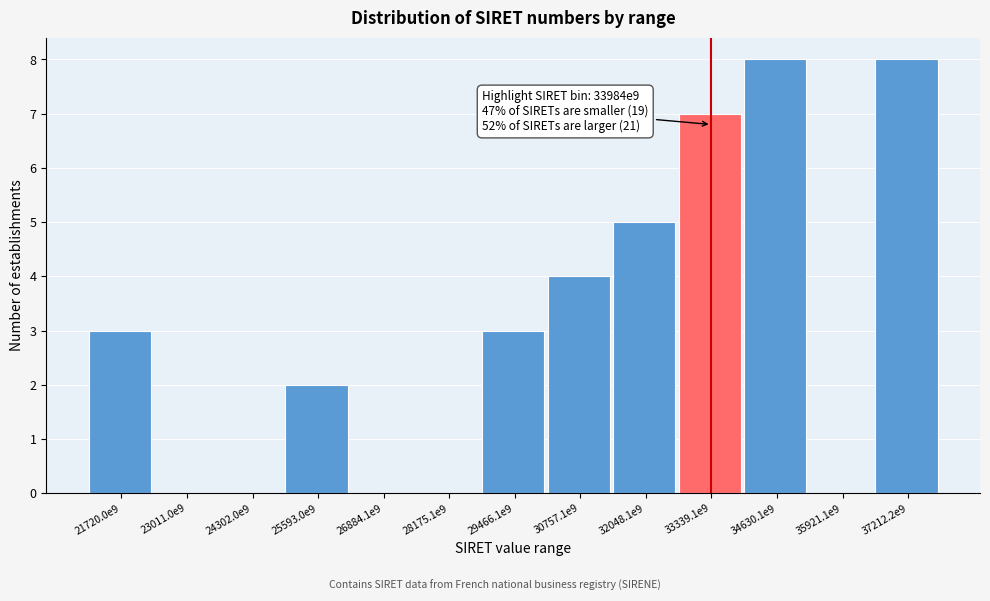

Reading left to right, list all the values displayed in this chart.

21720.0e9=3	23011.0e9=0	24302.0e9=0	25593.0e9=2	26884.1e9=0	28175.1e9=0	29466.1e9=3	30757.1e9=4	32048.1e9=5	33339.1e9=7	34630.1e9=8	35921.1e9=0	37212.2e9=8